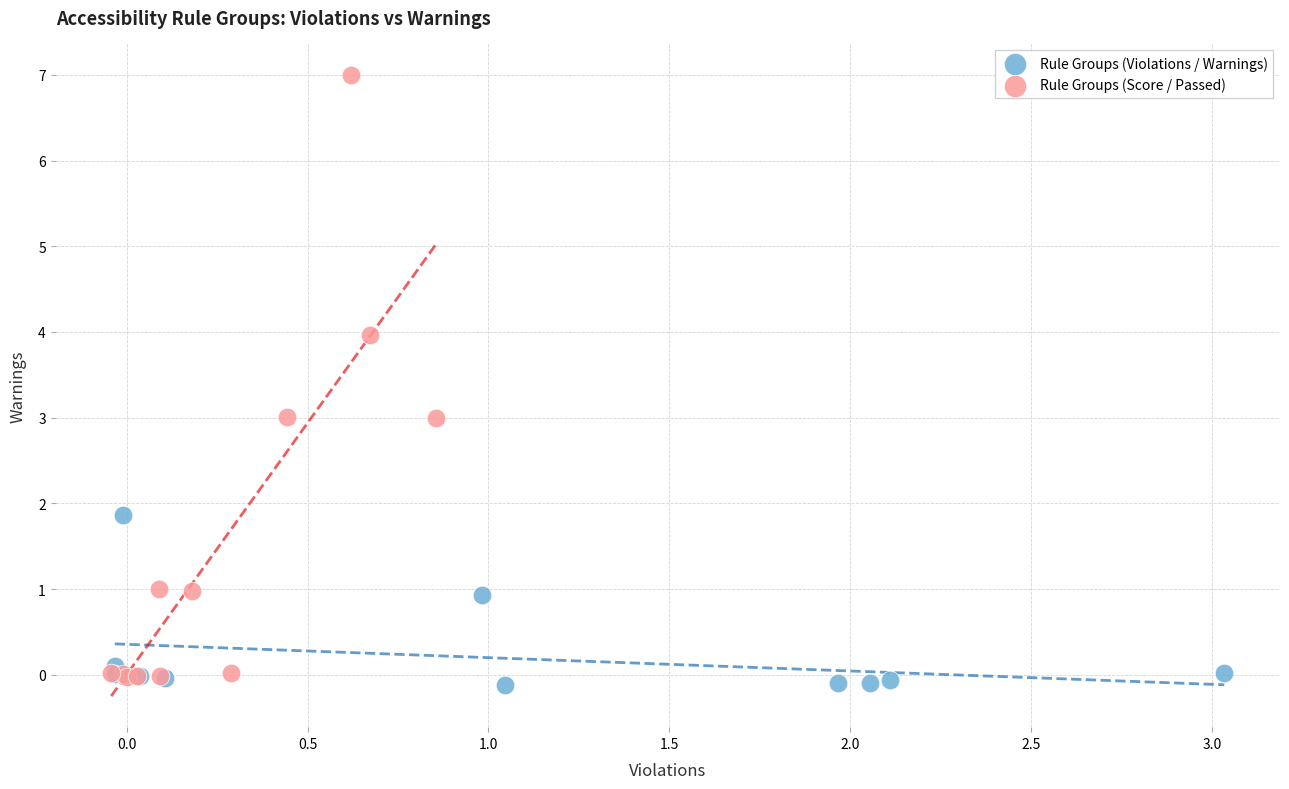

Which series reaches the maximum Y coordinate?

Rule Groups (Score / Passed)